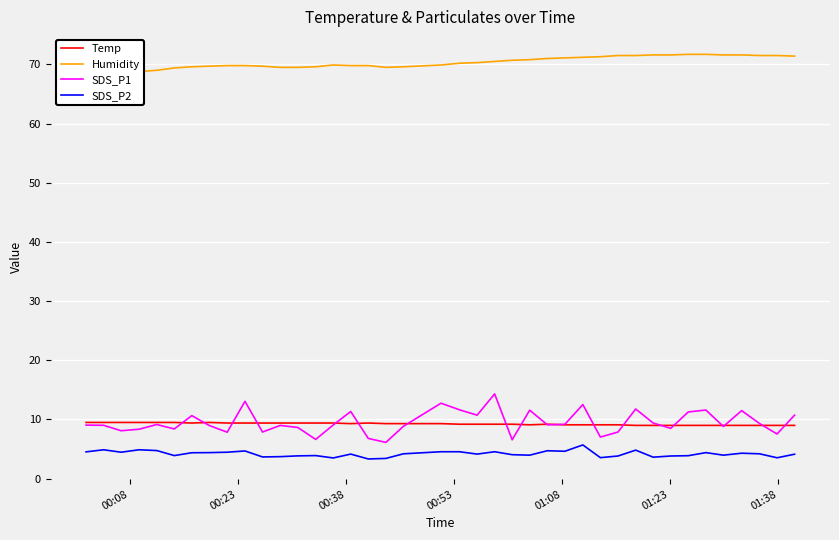

What is the value of the Humidity point at the 16th from the left?

69.8